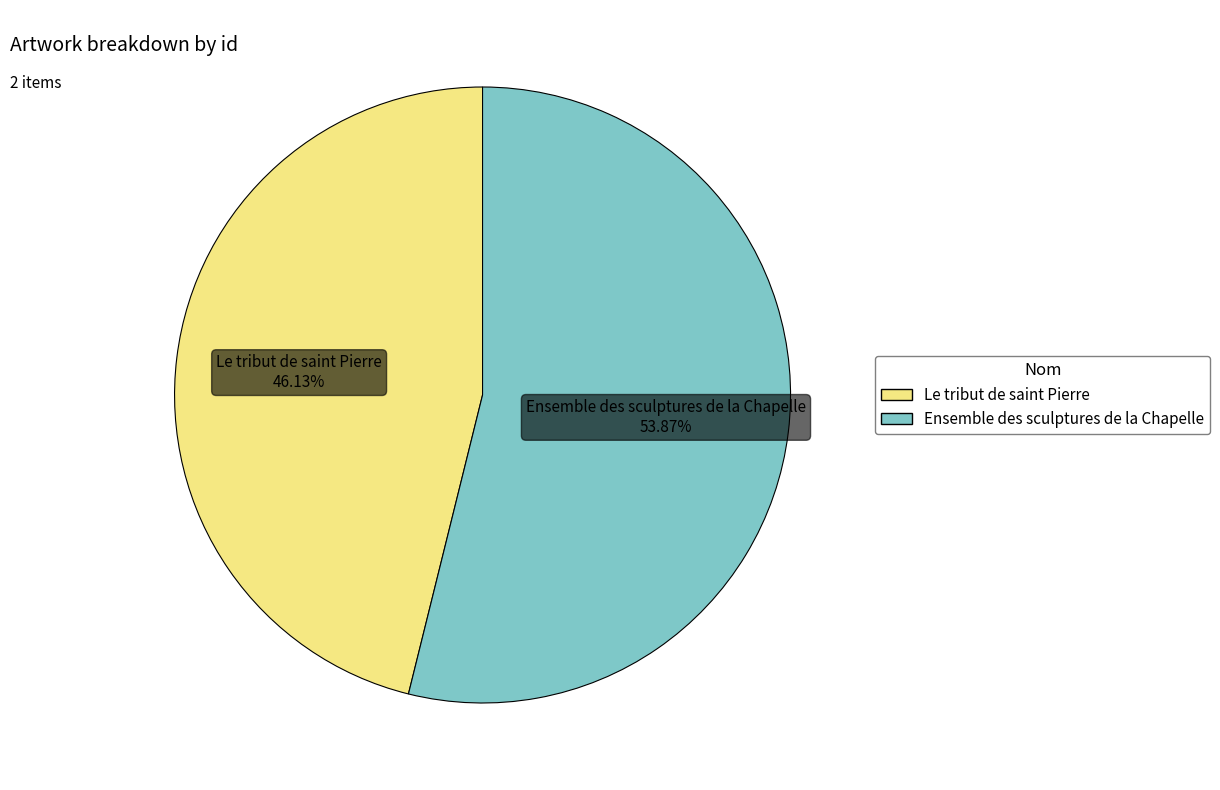

Count the number of slices in the pie.

2